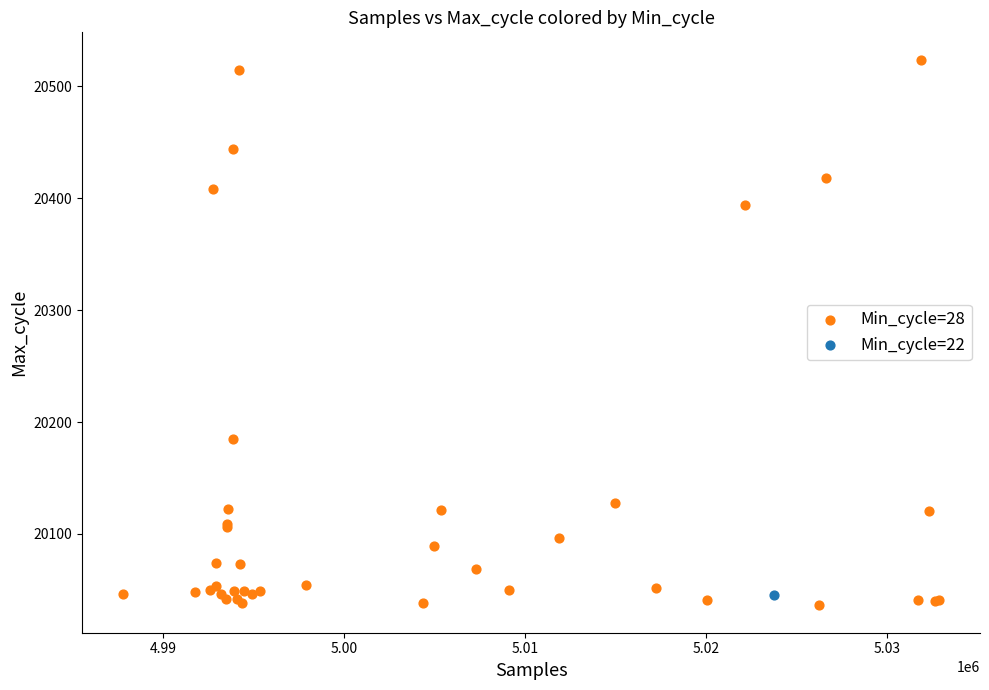

What are all the series names shown in the legend?

Min_cycle=28, Min_cycle=22